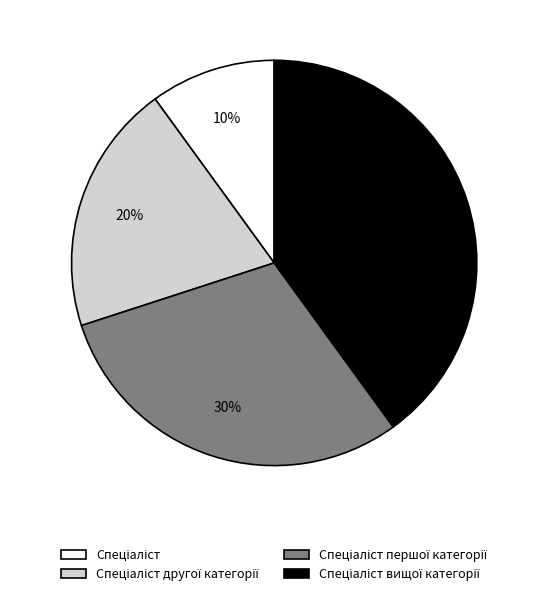

Is there a majority slice in this chart?

No